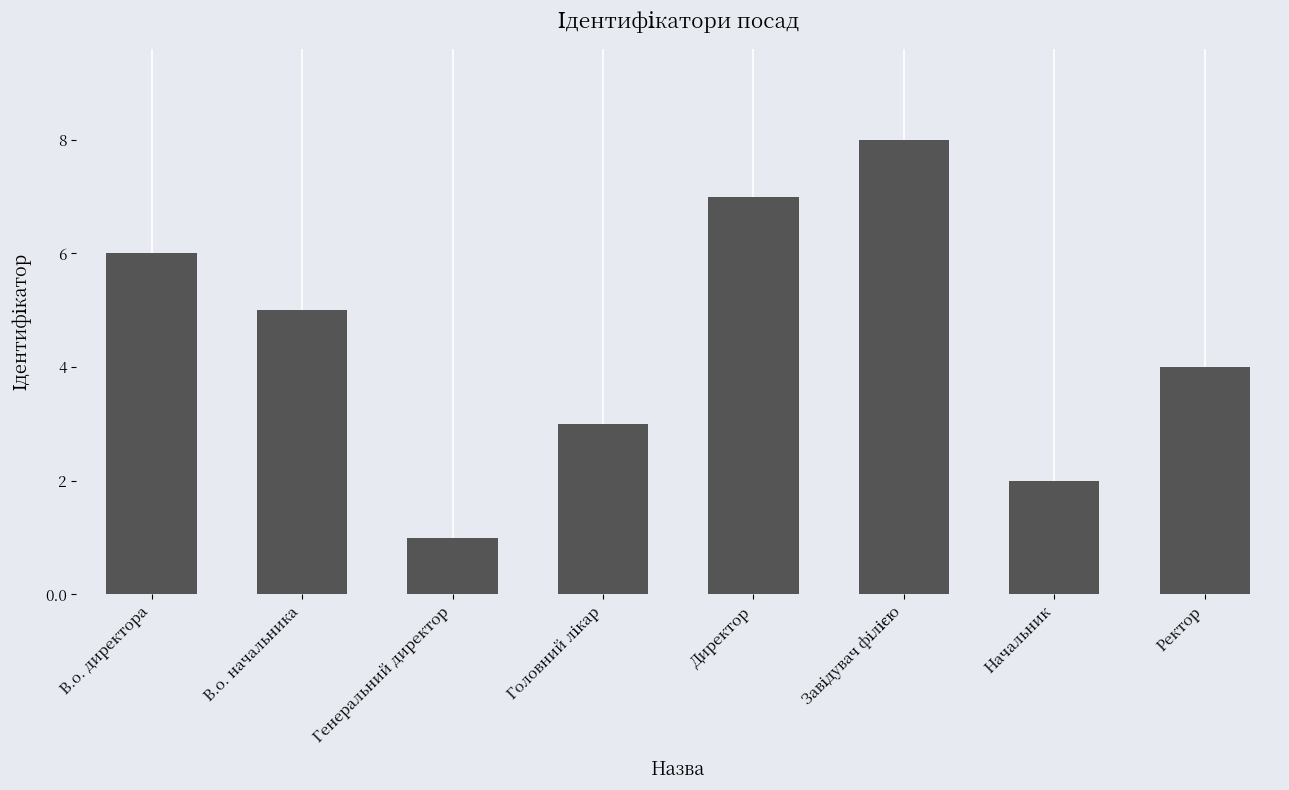

What is the maximum value shown in the chart?

8